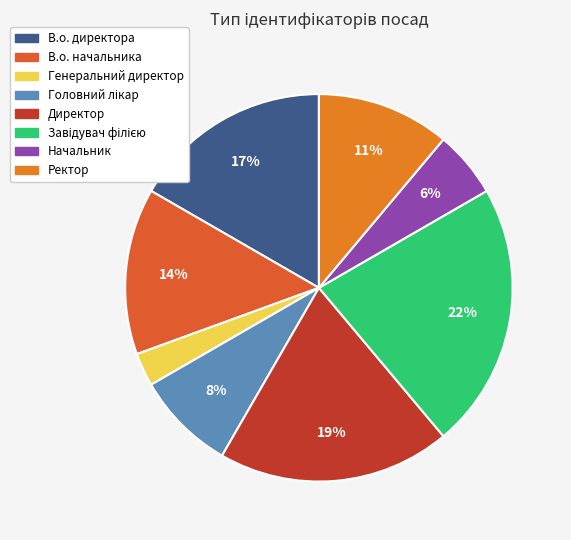

Count the number of slices in the pie.

8